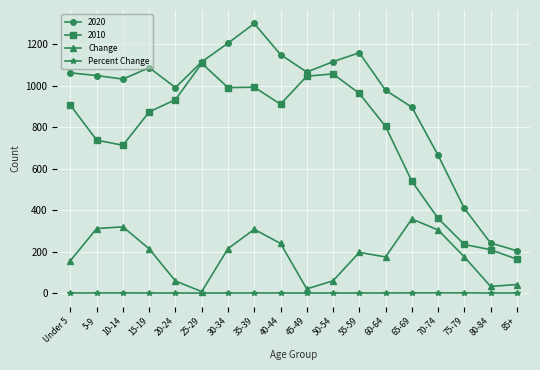

What are all the series names shown in the legend?

2020, 2010, Change, Percent Change